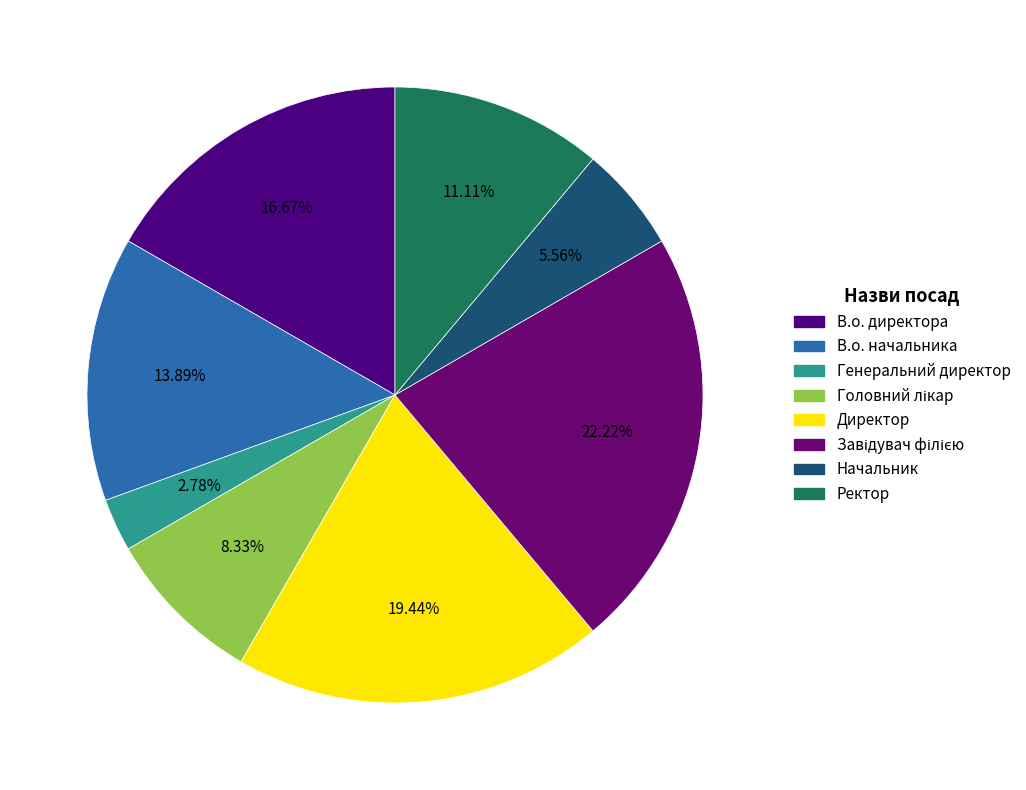

How many slices are in this pie chart?

8